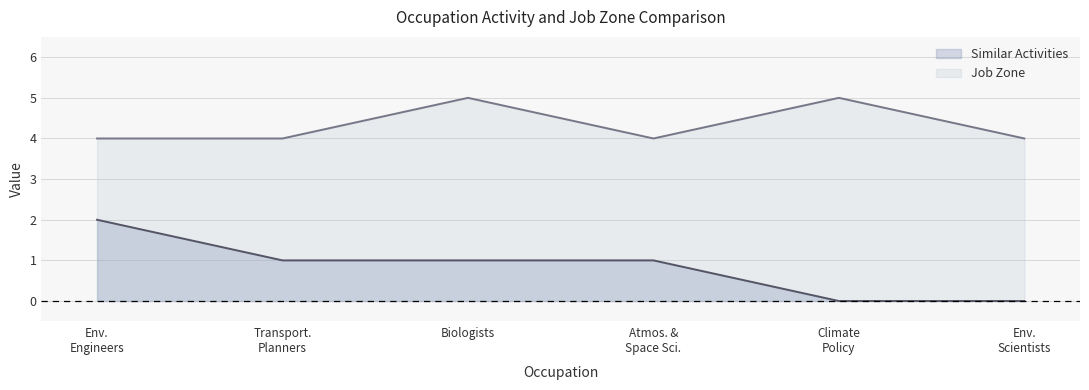

Reading left to right, transcribe all the data shown in this chart.

Similar Activities: 2	1	1	1	0	0
Job Zone: 4	4	5	4	5	4